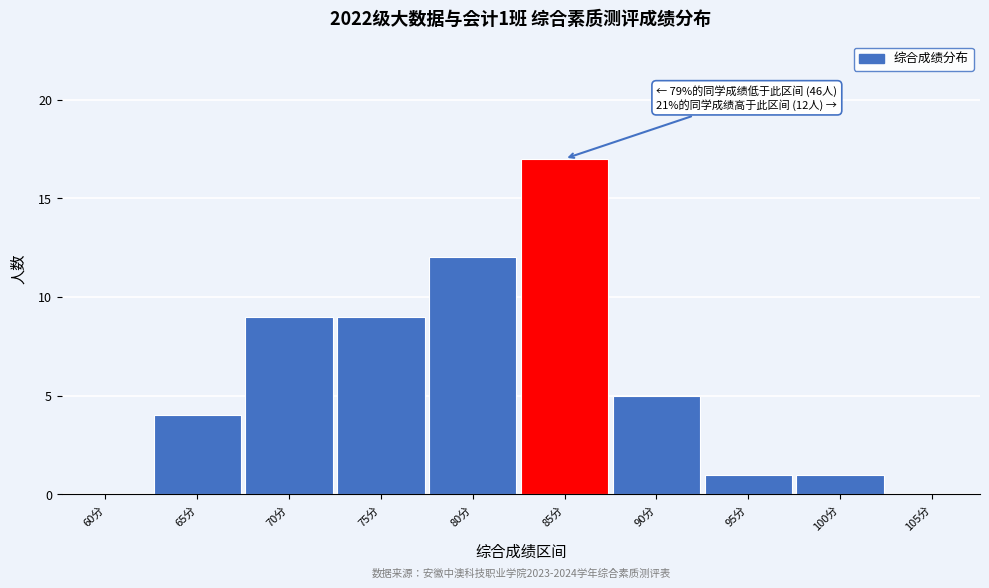

Reading right to left, what are all the values shown in this chart?

105分=0	100分=1	95分=1	90分=5	85分=17	80分=12	75分=9	70分=9	65分=4	60分=0